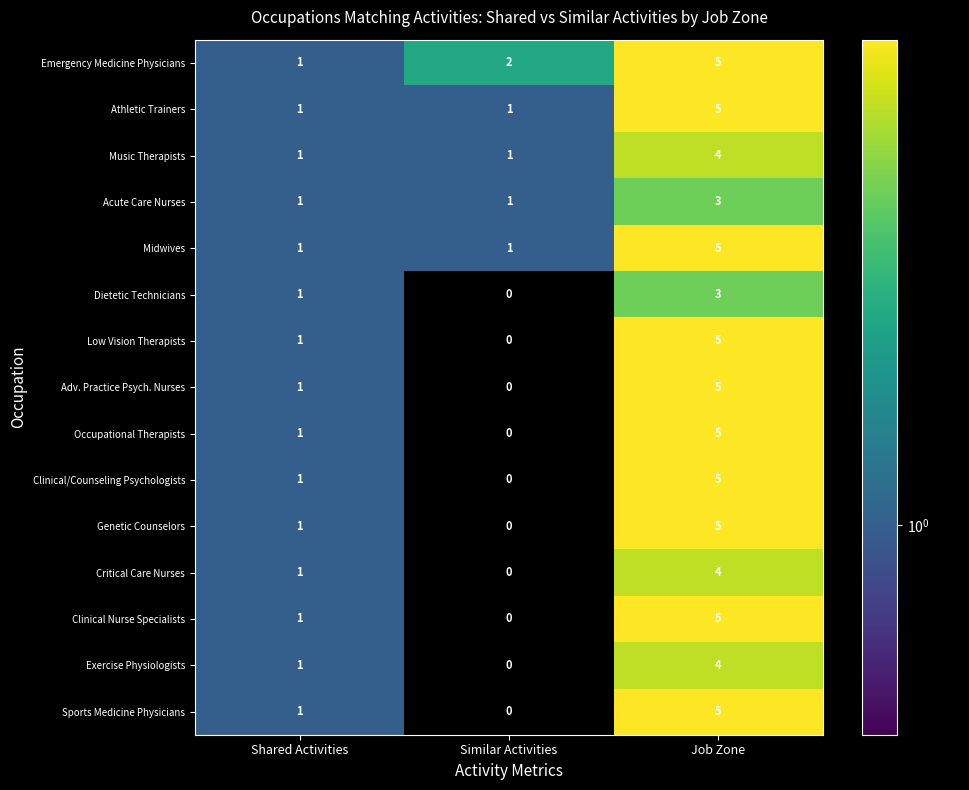

At which label is Emergency Medicine Physicians closest to 3?

Similar Activities